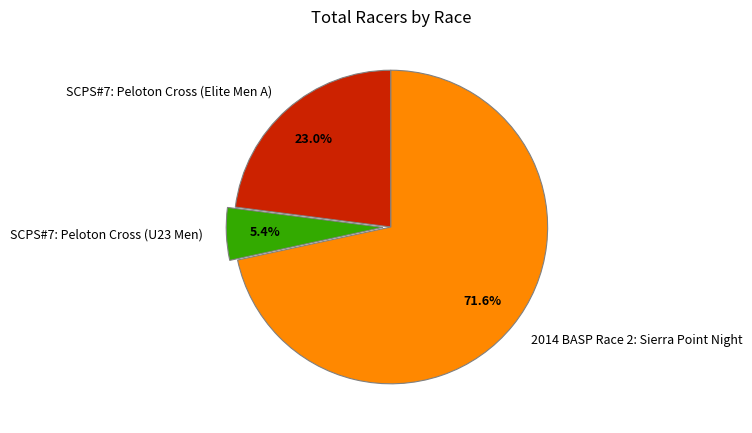

Does 2014 BASP Race 2: Sierra Point Night account for over 50% of the chart?

Yes